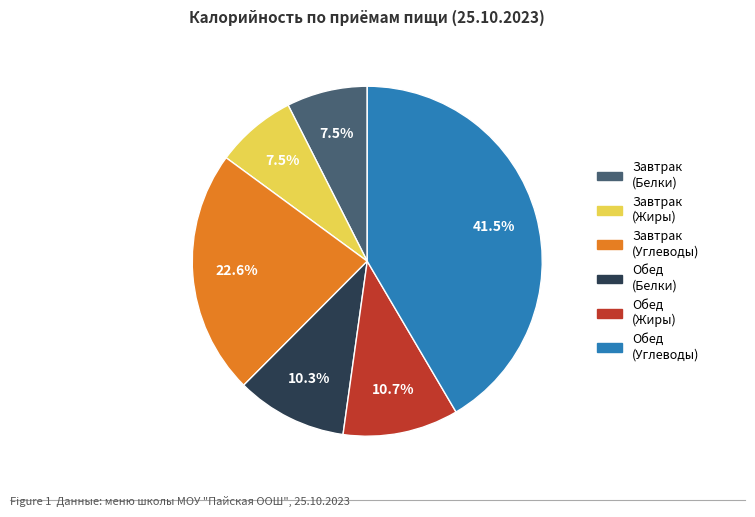

Is there any slice that represents more than half of the pie?

No